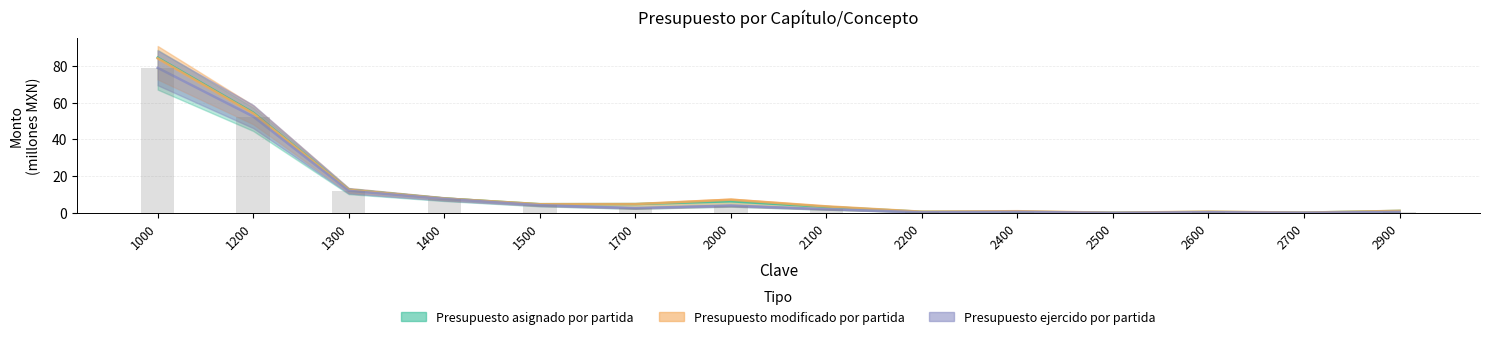

At how many categories does at least one series exceed 22?

2